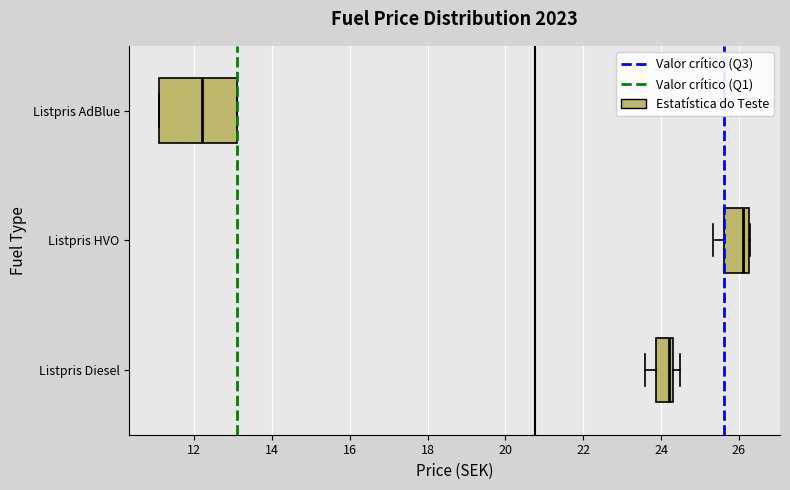

Reading bottom to top, transcribe this box plot: for each box, give where its median line is, the range the box spans, and where its two whiskers end, as read against the x-axis. The values are not printed on the chart, so give them approximately, as read against the axis.

Listpris Diesel: median 24.2, box 23.8 to 24.4, whiskers 23.6 to 24.6
Listpris HVO: median 26.2 (just left of the box's right edge), box 25.6 to 26.2, whiskers 25.4 to 26.4
Listpris AdBlue: median 12.2, box 11.0 to 13.0, whiskers 11.0 to 13.0